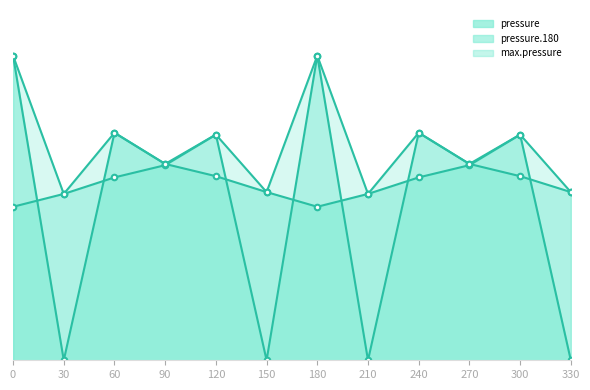

True or false: pressure.180 and max.pressure intersect in this chart.

False